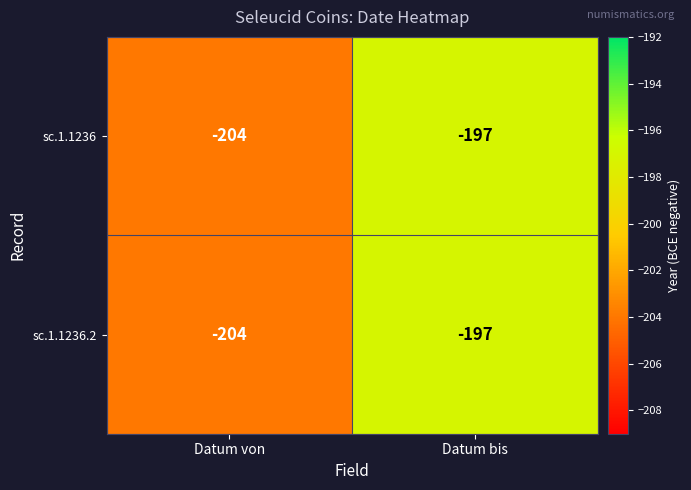

Reading left to right, what are all the values shown in this chart?

sc.1.1236: Datum von=-204	Datum bis=-197
sc.1.1236.2: Datum von=-204	Datum bis=-197